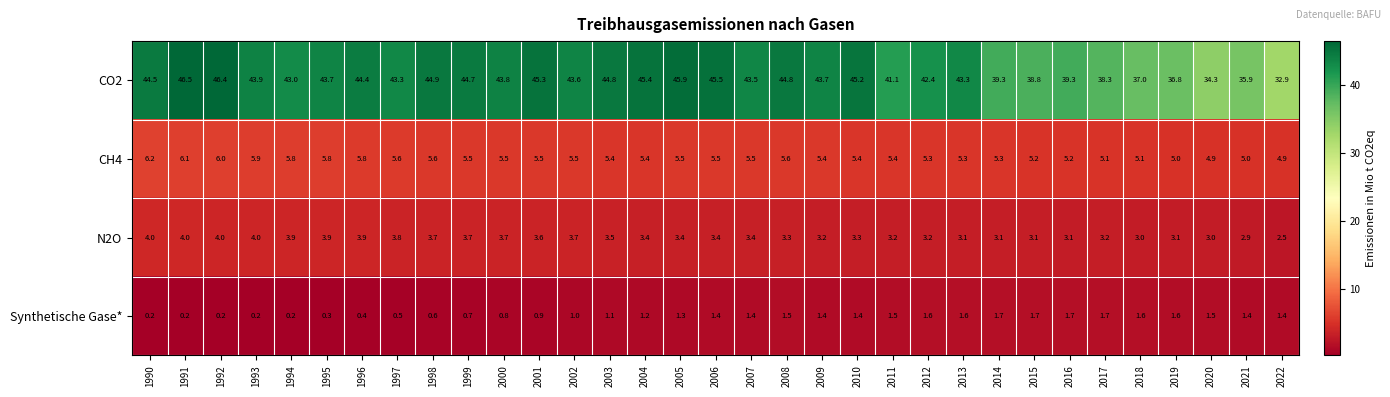

Count the number of data series in this chart.

4